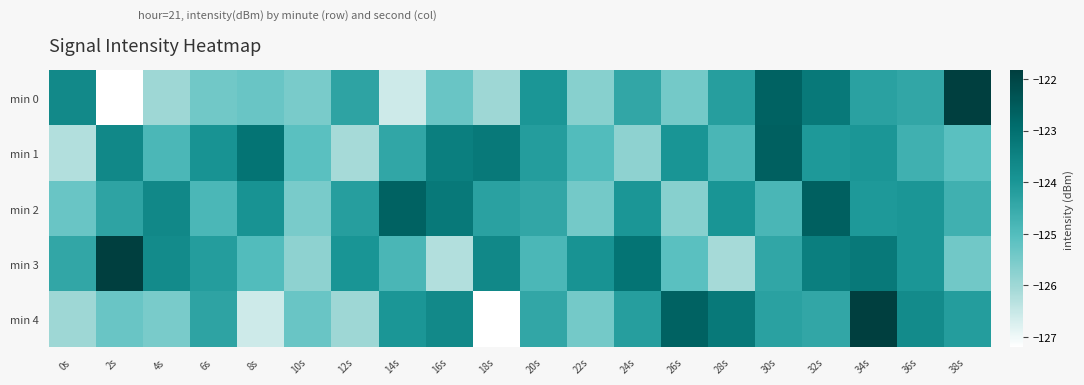

Which series has the largest range (max minus min)?

min 0